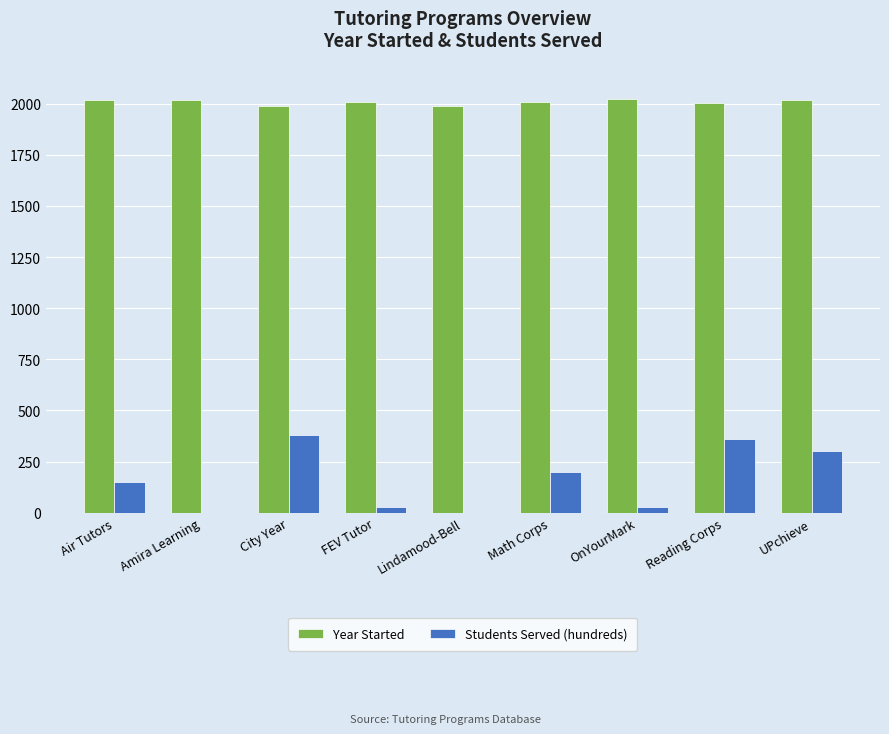

The value of Year Started at Air Tutors is 3368. True or false?

False